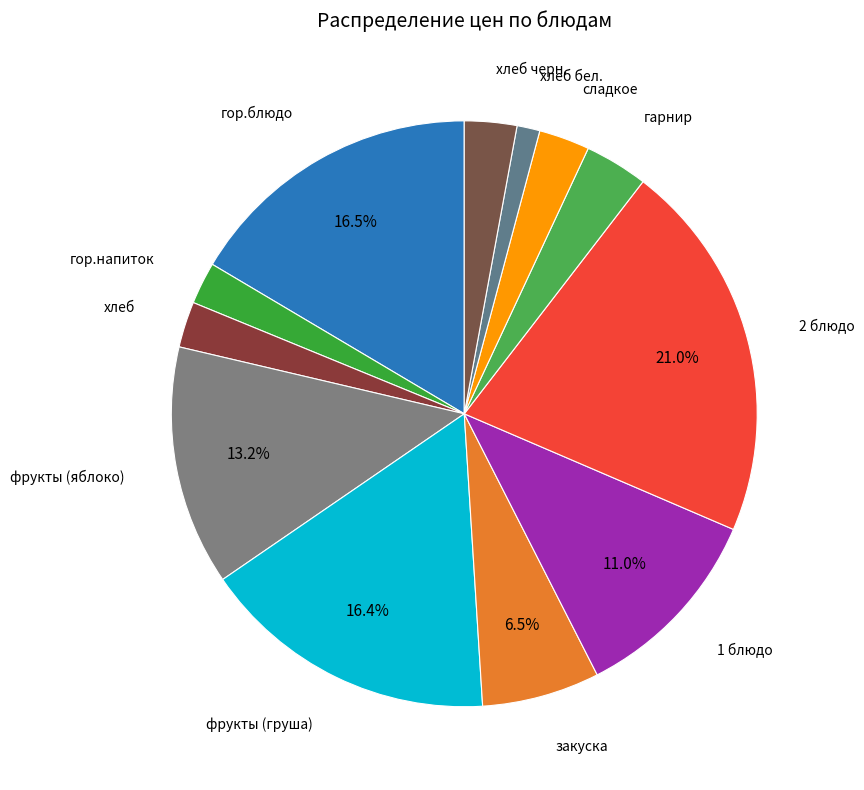

Which slice is the largest?

2 блюдо